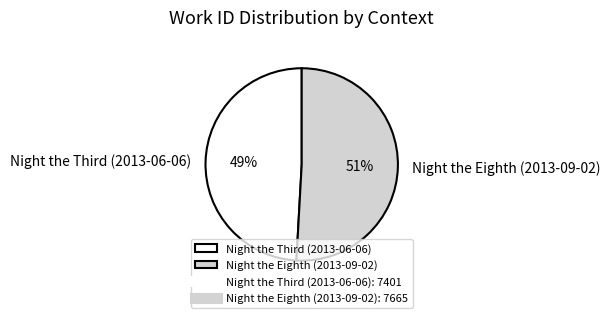

Rank the categories by value from lowest to highest.

Night the Third (2013-06-06), Night the Eighth (2013-09-02)